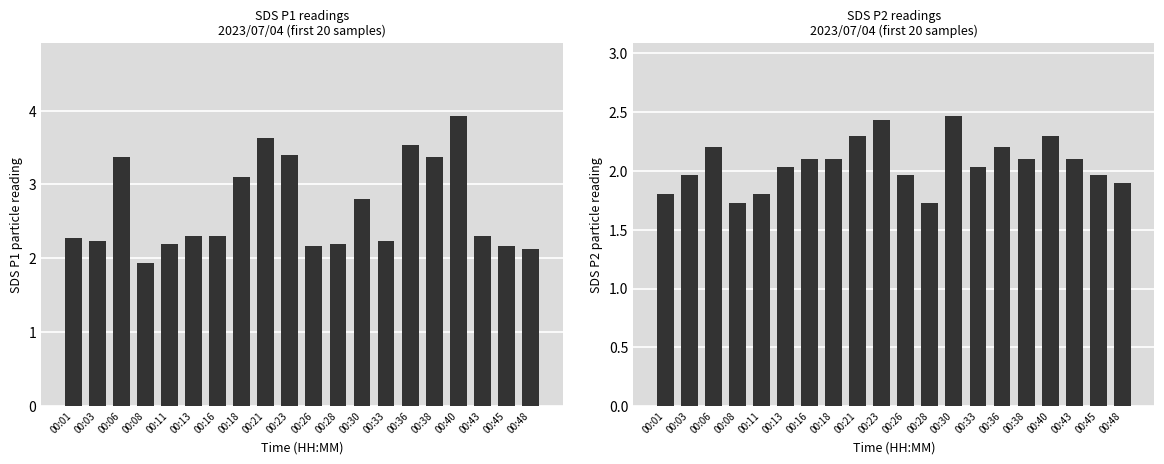

What is the sum of the SDS_P1 values at 00:38 and 00:16?

5.7